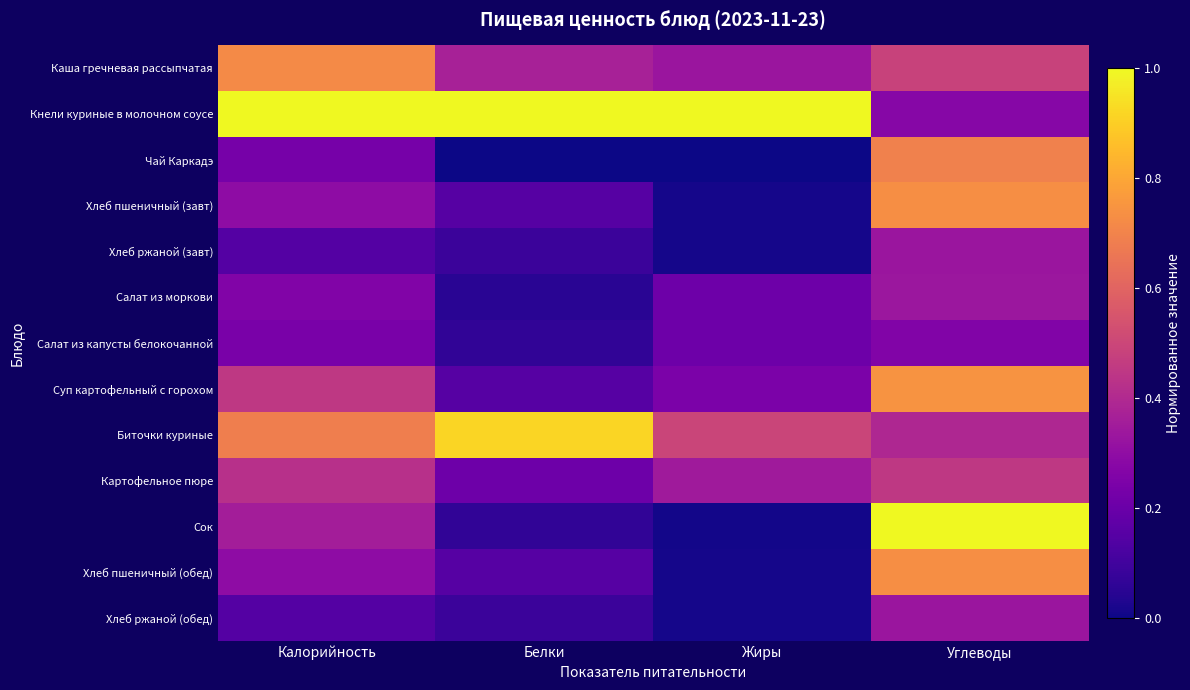

What is the greatest value displayed?

1.0